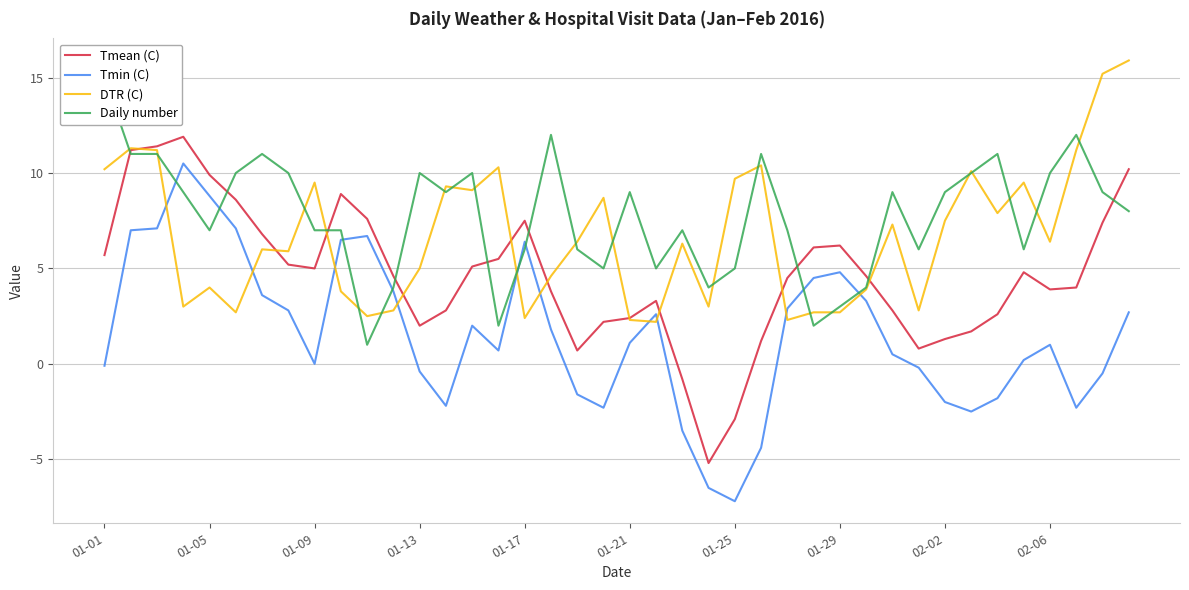

True or false: Tmin (C) and Tmean (C) cross at least once.

False